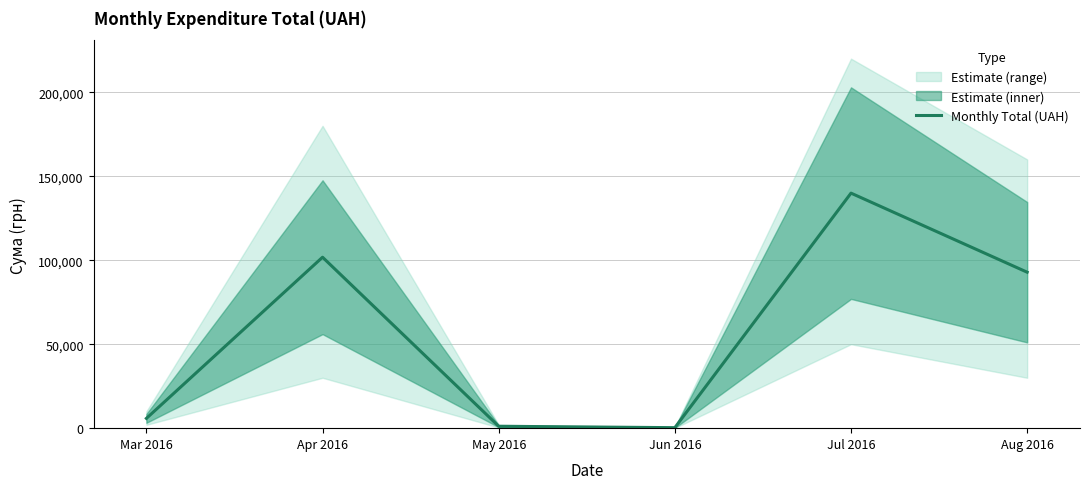

Which label corresponds to the largest value in the chart?

Jul 2016